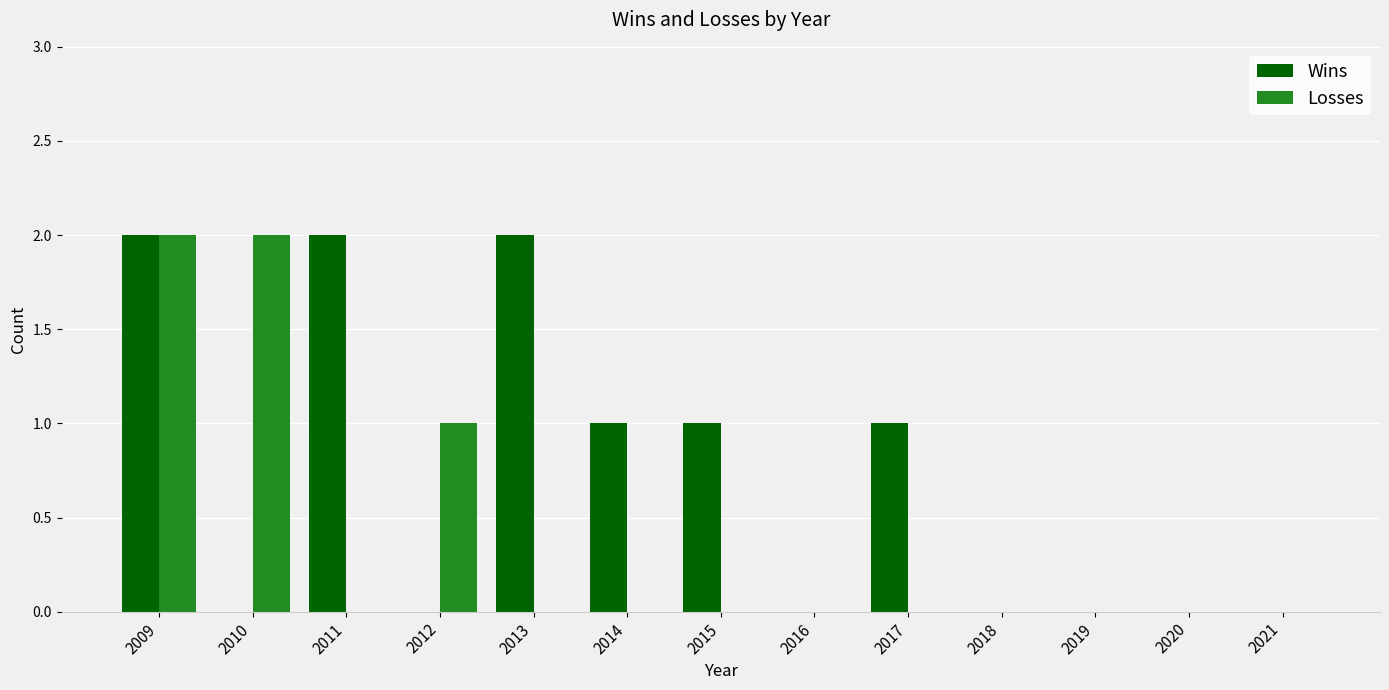

Reading right to left, list all the values displayed in this chart.

Wins: 0	0	0	0	1	0	1	1	2	0	2	0	2
Losses: 0	0	0	0	0	0	0	0	0	1	0	2	2